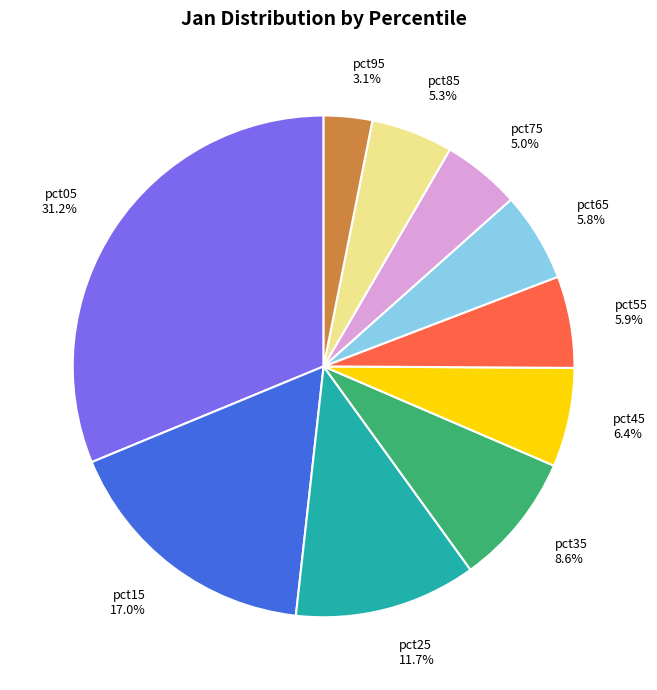

How many segments does this pie chart have?

10